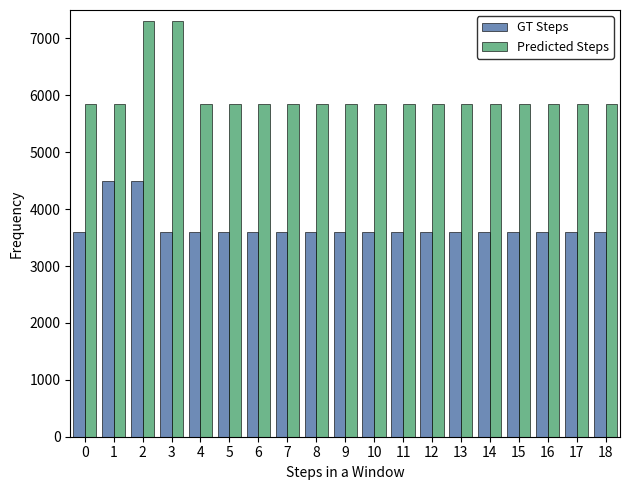

The value of Predicted Steps at 8 is 8422. True or false?

False